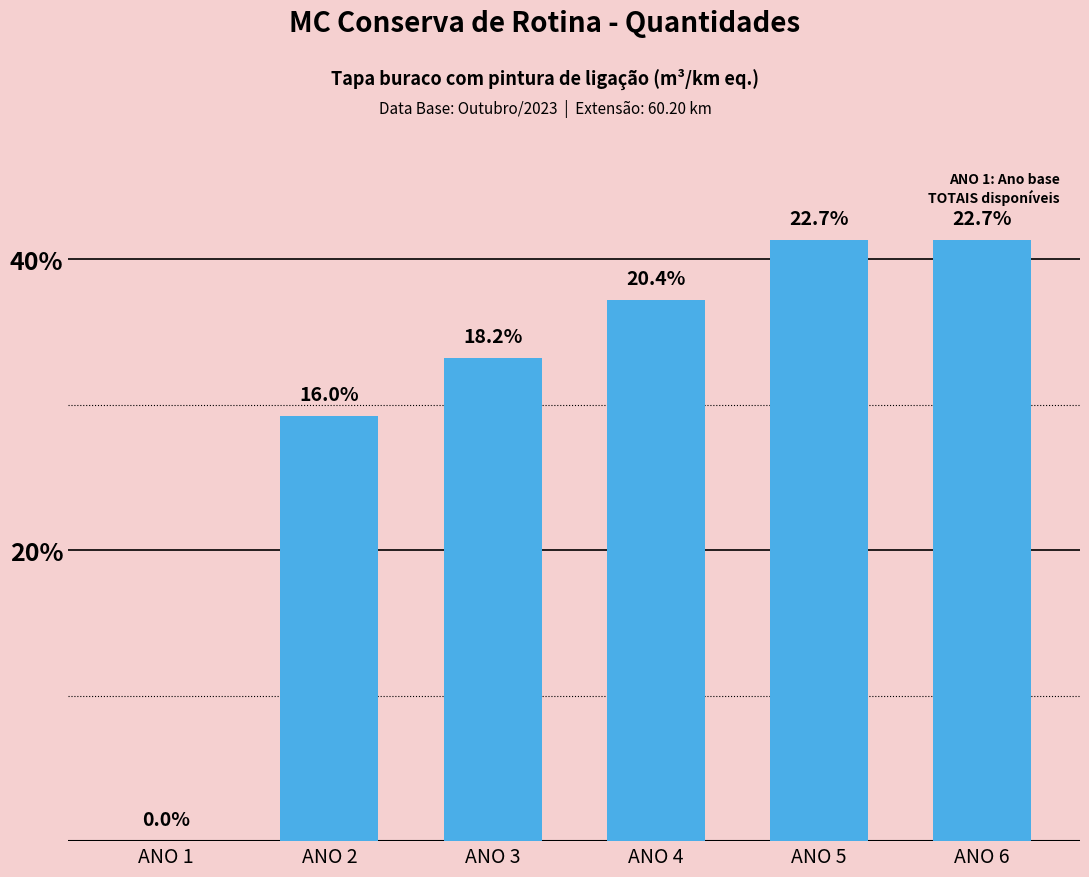

What is the value of the 4th bar from the left?

52.0